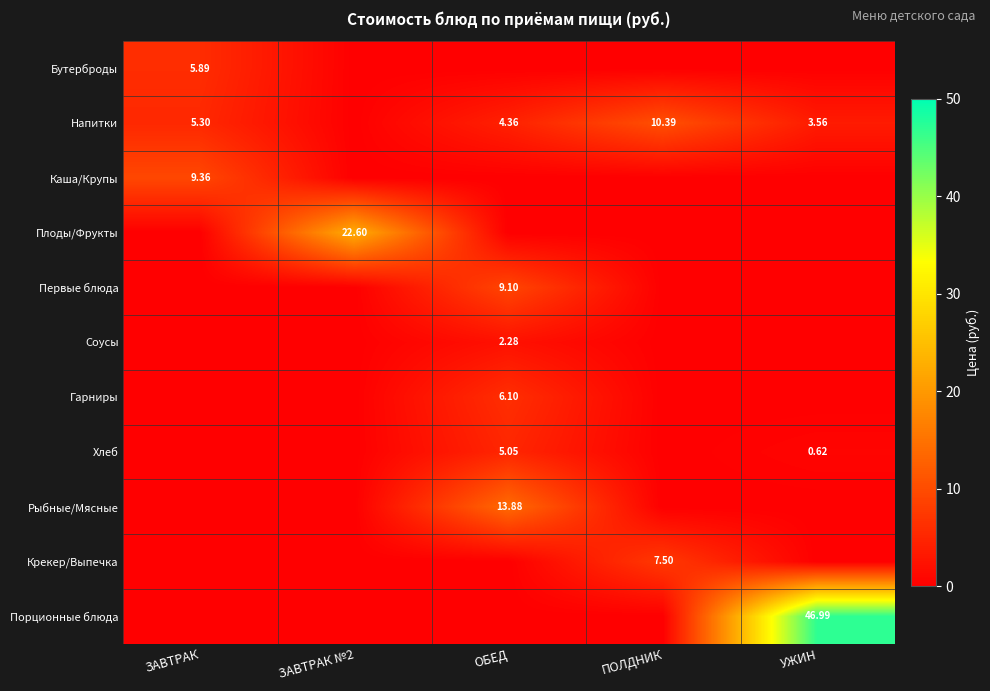

What is the total value across all series at ОБЕД?

40.8